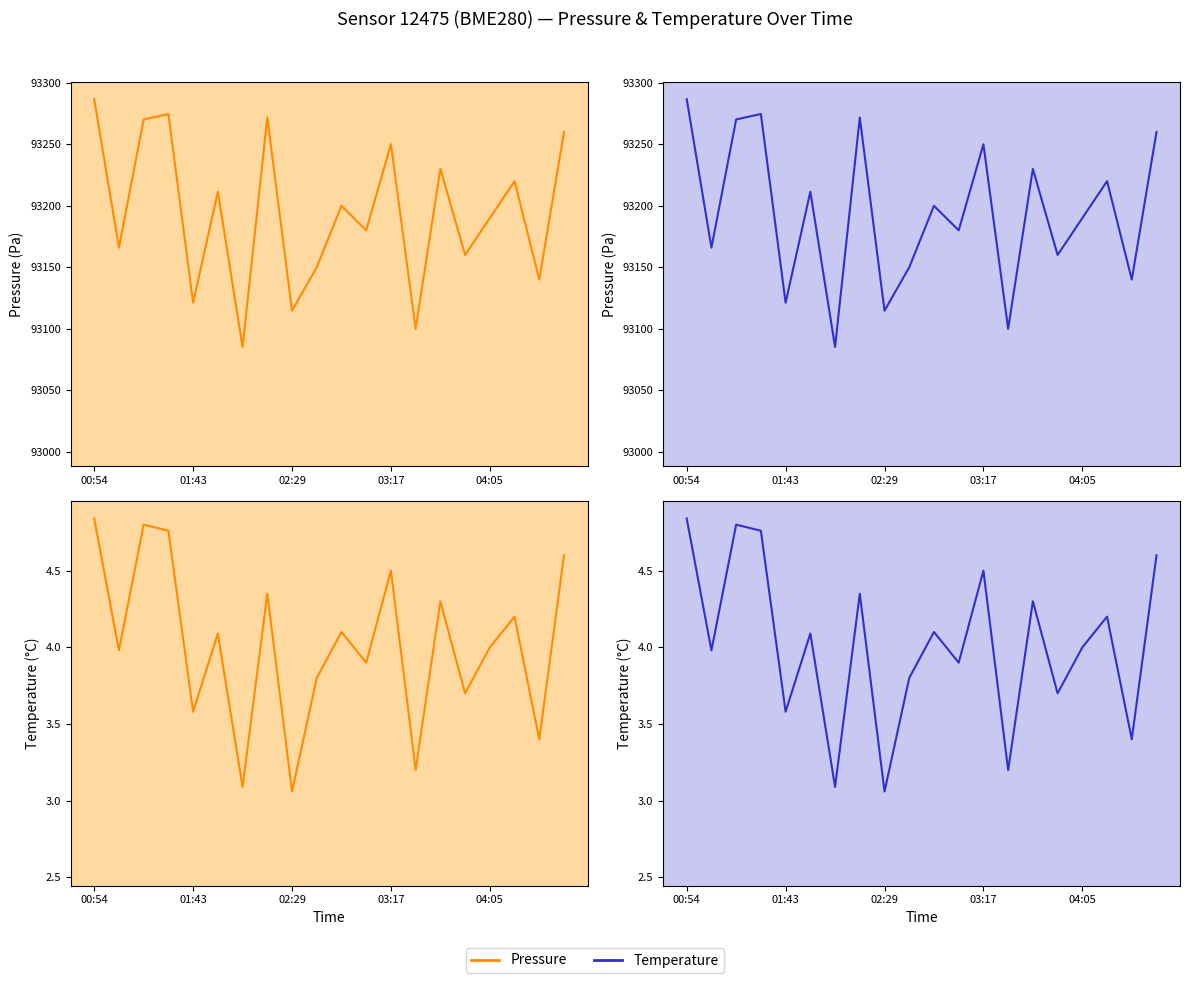

What are all the series names shown in the legend?

pressure, temperature